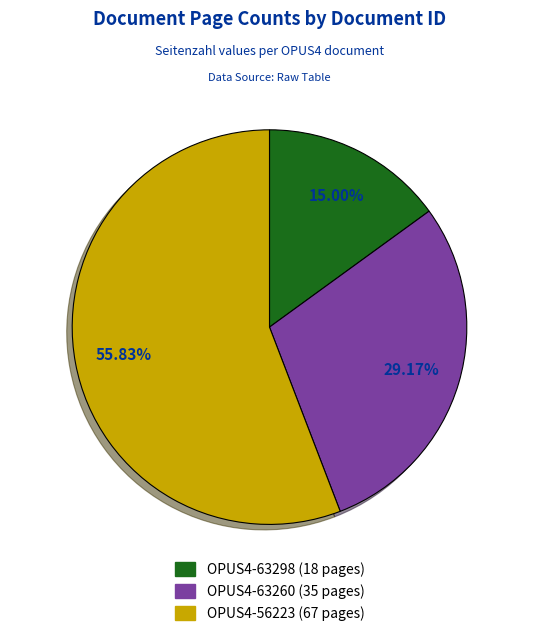

To the nearest percent, what percentage of the pie is OPUS4-63260?

29%